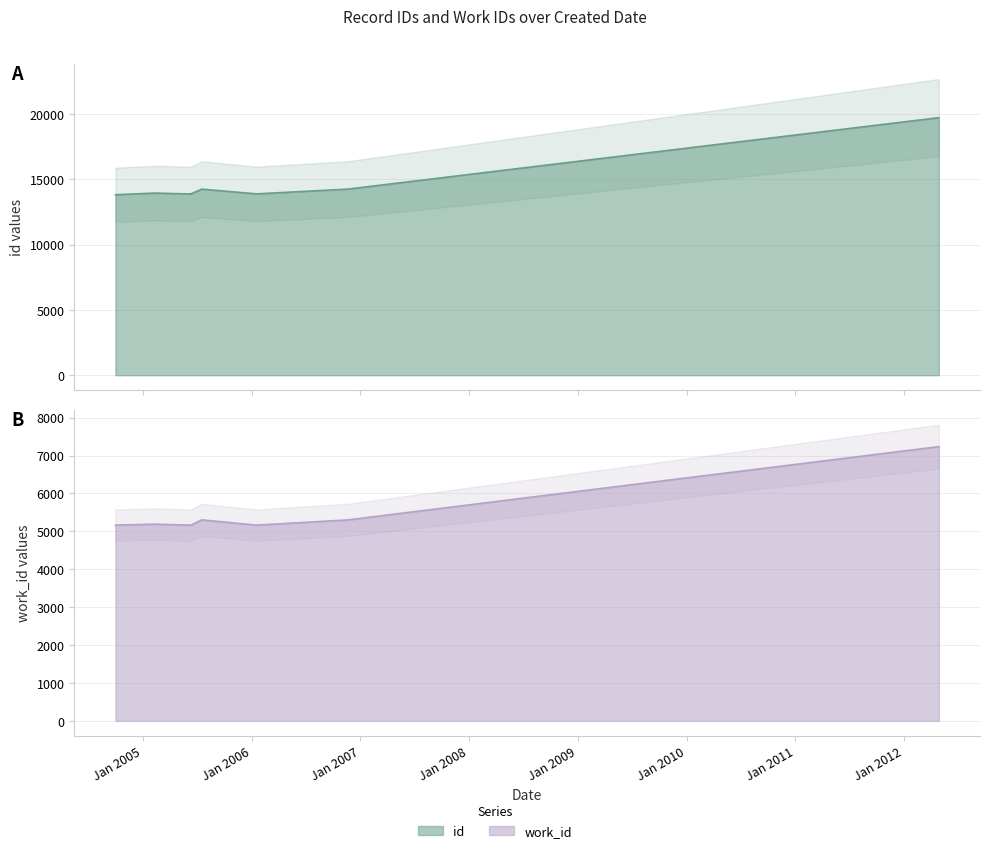

What is the total value across all series at 2006-11-21?

19562